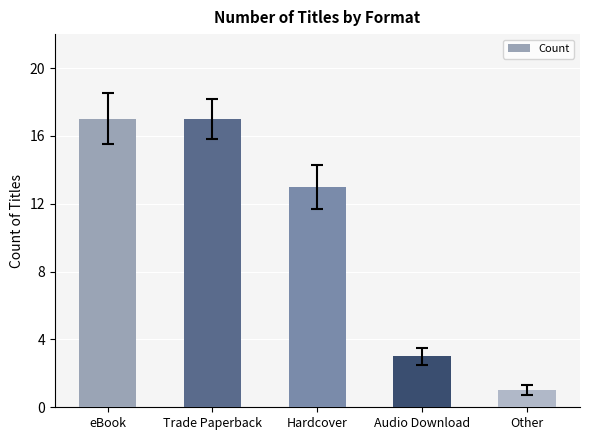

What is the sum of all values?

51